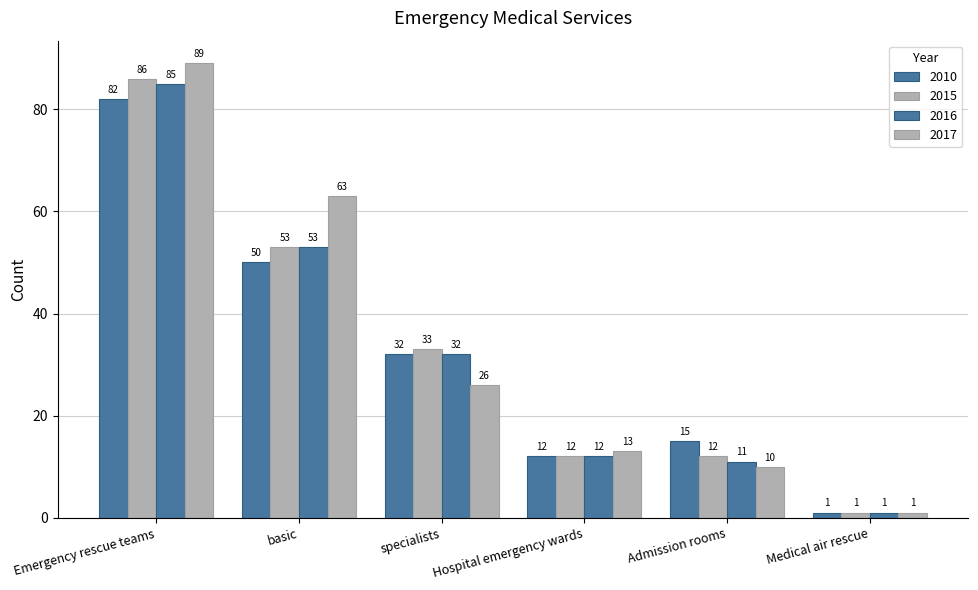

Is the value of 2016 at Emergency rescue teams greater than the value of 2015 at specialists?

Yes